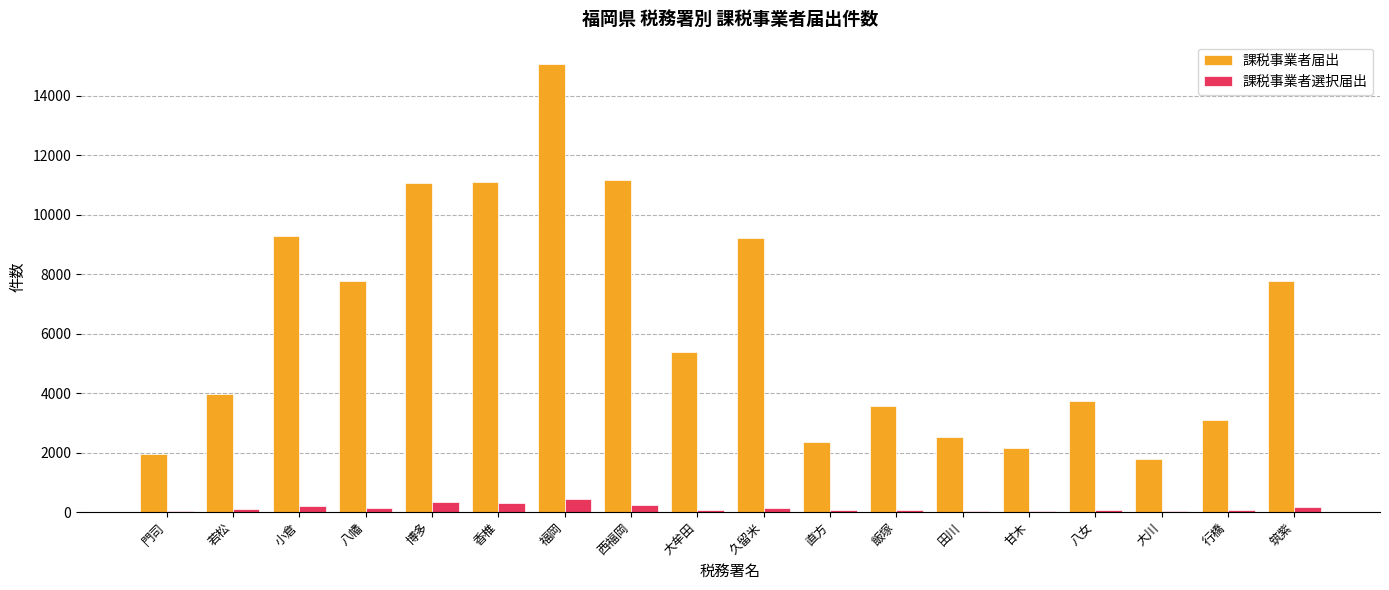

The value of 課税事業者届出 at 福岡 is 26538. True or false?

False